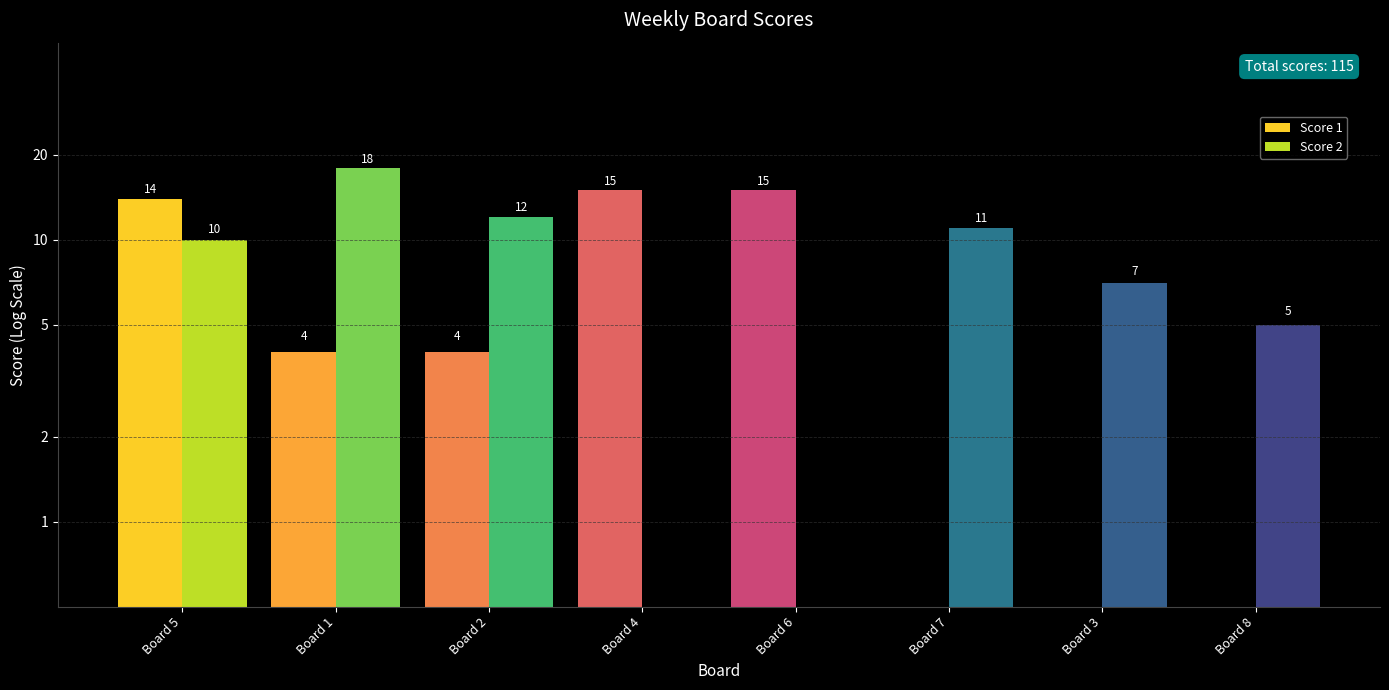

What is the label of the 3rd bar from the left?

Board 2